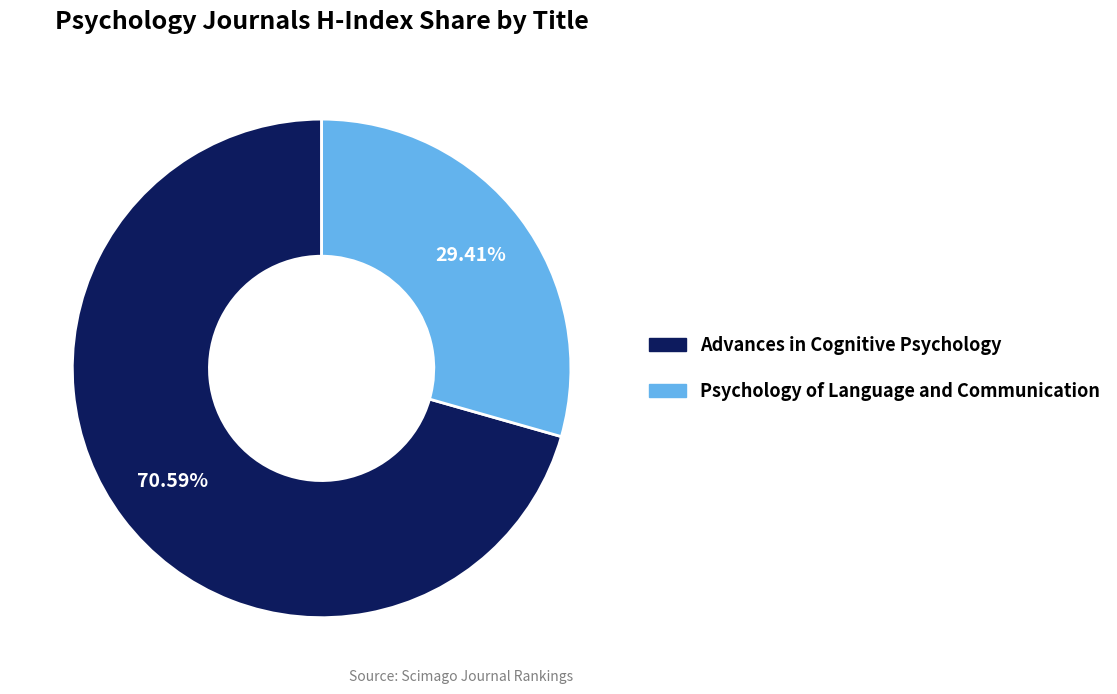

What percentage do Psychology of Language and Communication and Advances in Cognitive Psychology together represent?

100.0%